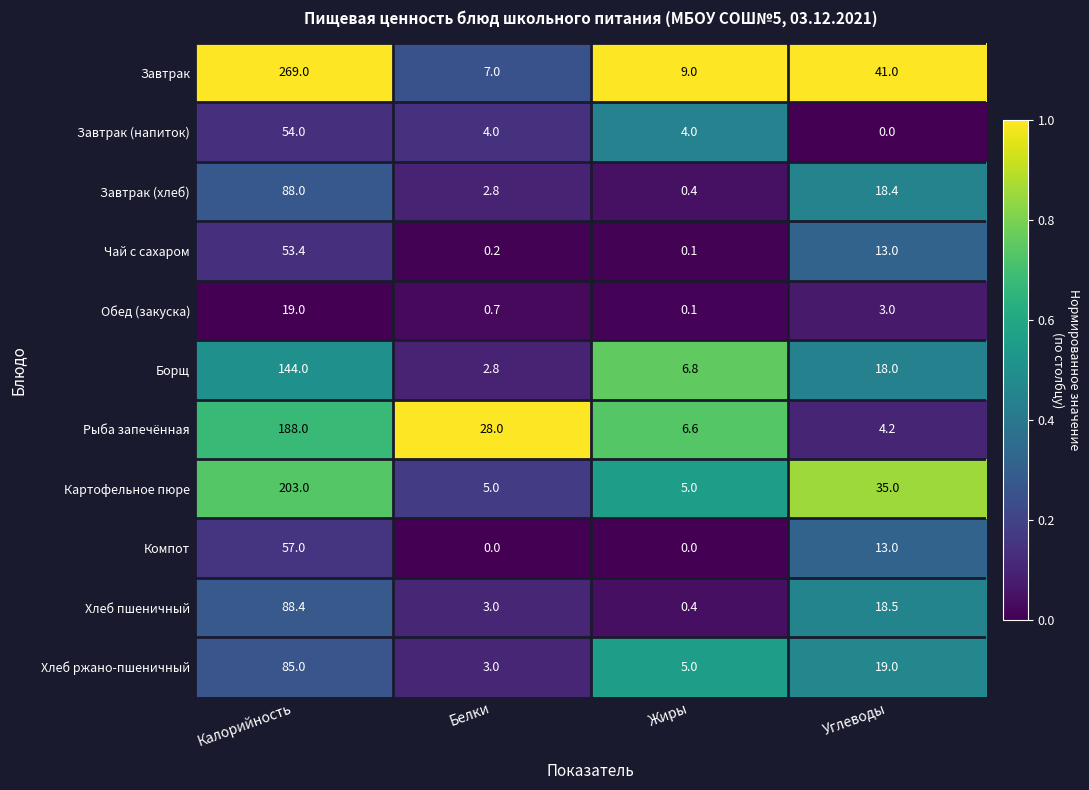

Is it true that Борщ equals 11.1 at Углеводы?

False